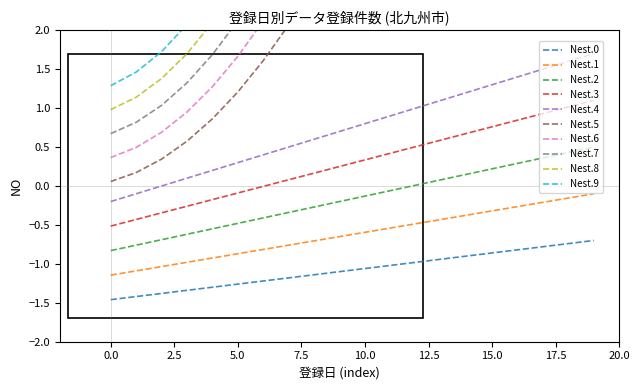

True or false: Nest.3 and Nest.4 intersect in this chart.

False